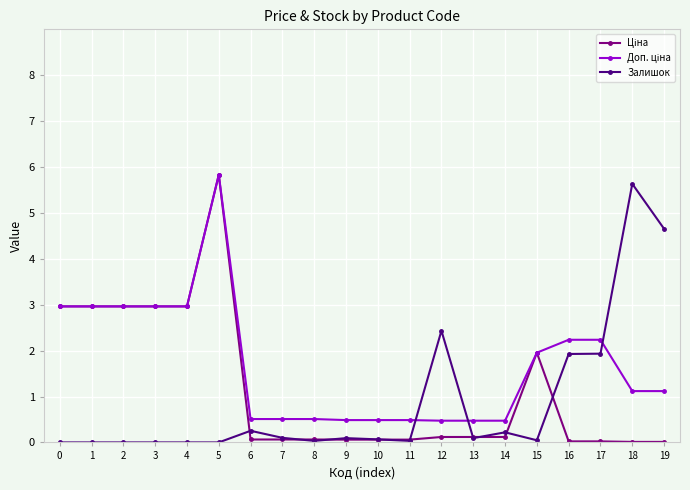

Between 11 and 19, which series saw the biggest shift?

Залишок